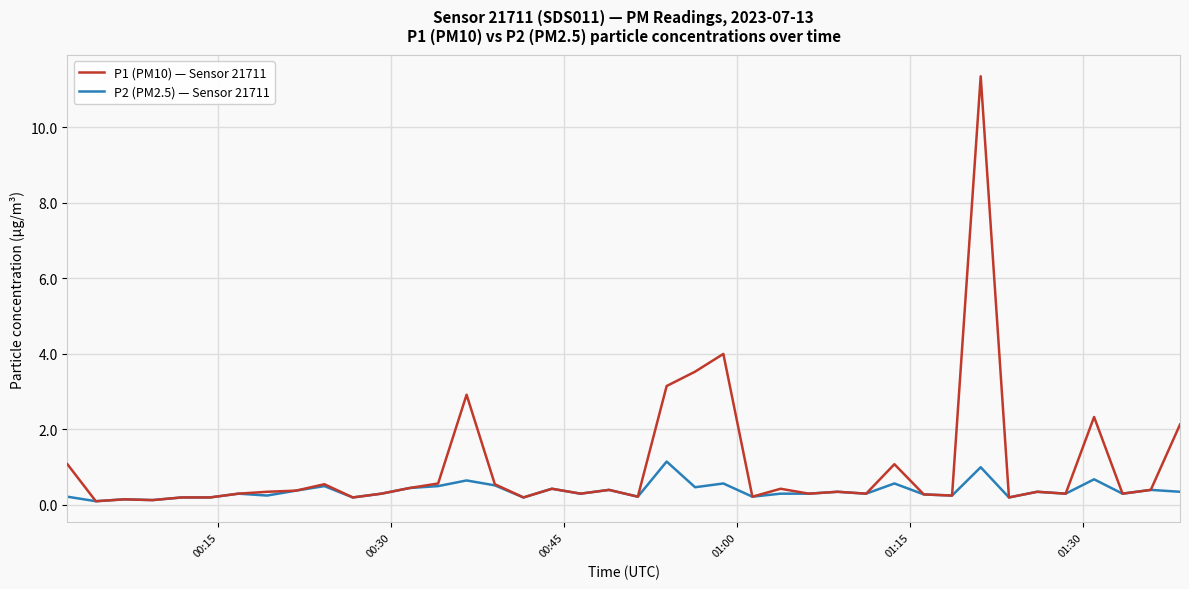

List the series in order of their overall mean, lowest first.

P2 (PM2.5) — Sensor 21711, P1 (PM10) — Sensor 21711